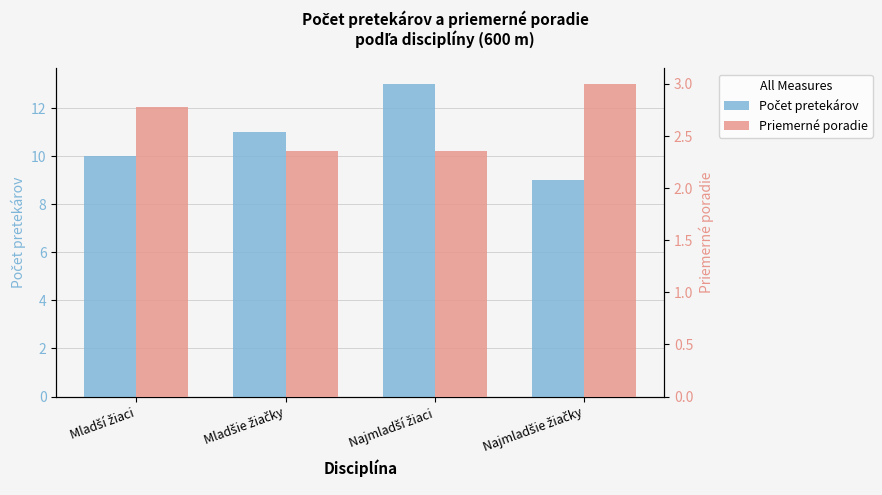

What position from the right is Mladší žiaci?

4